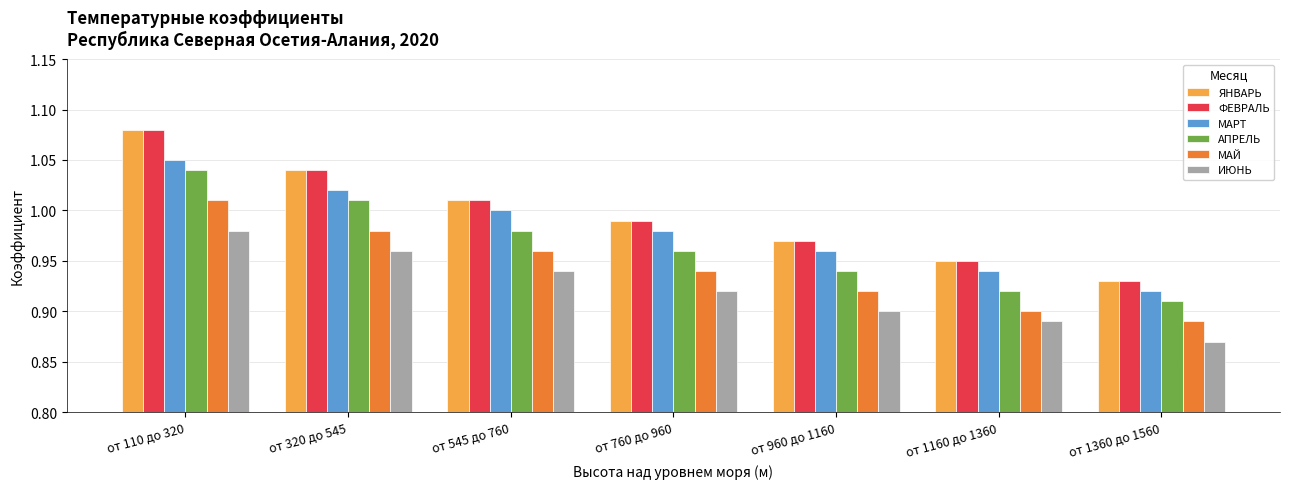

Where is АПРЕЛЬ nearest to the value 0?

от 1360 до 1560